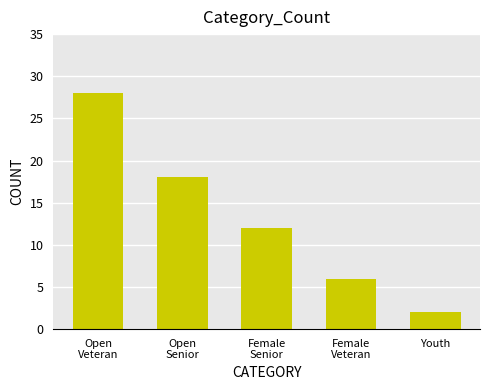

Reading right to left, extract all data points from this chart.

Youth=2	Female
Veteran=6	Female
Senior=12	Open
Senior=18	Open
Veteran=28